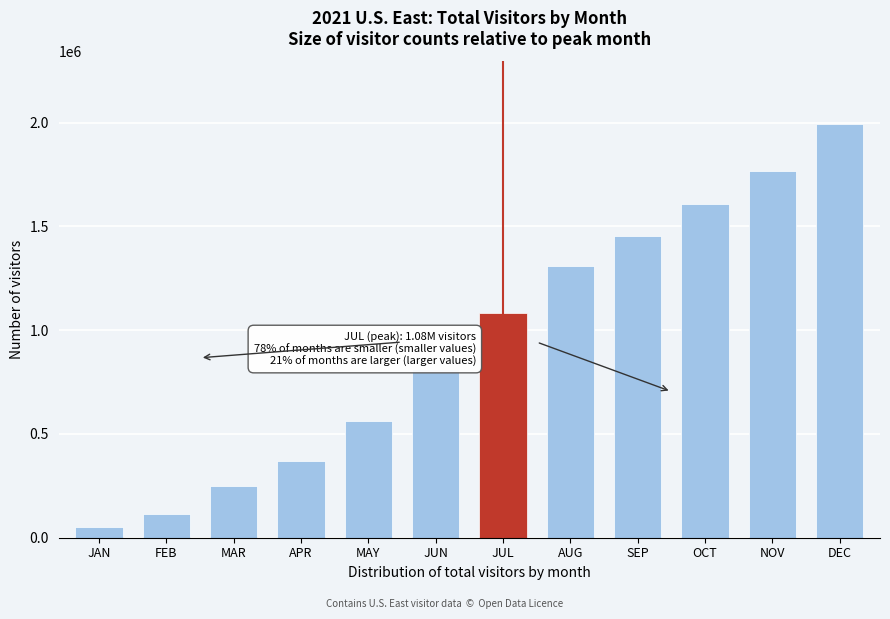

Reading left to right, transcribe all the data shown in this chart.

50839.9	114755.1	247954.6	367324.4	563098.9	810626.0	1083714.3	1307227.6	1452584.3	1609784.6	1765966.1	1995310.9